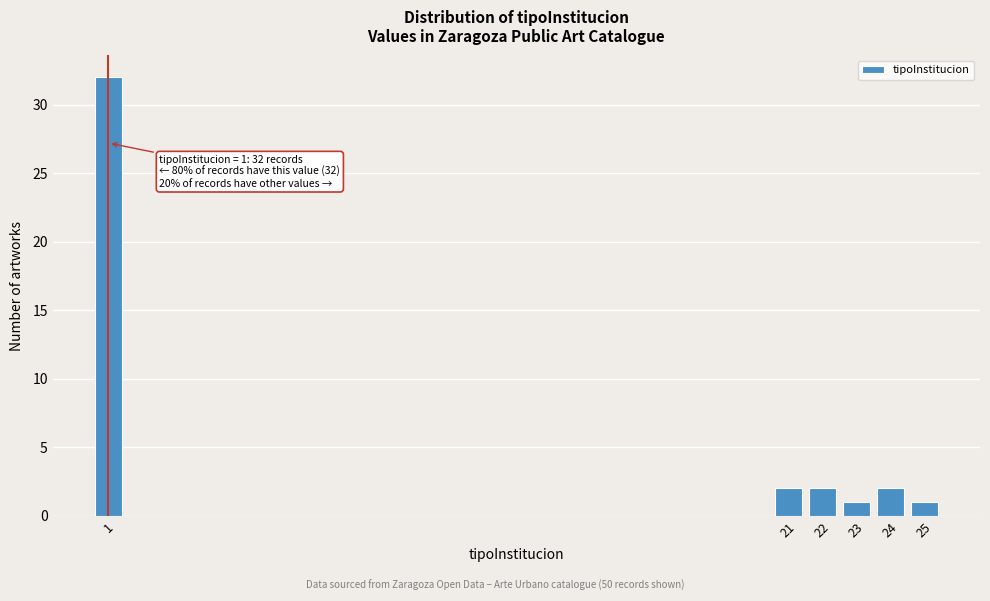

Reading right to left, transcribe all the data shown in this chart.

25=1	24=2	23=1	22=2	21=2	1=32